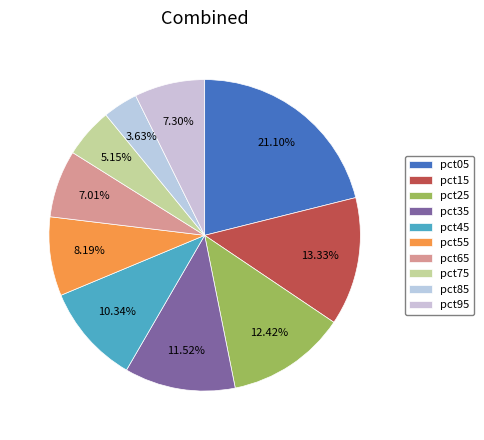

How many slices are in this pie chart?

10